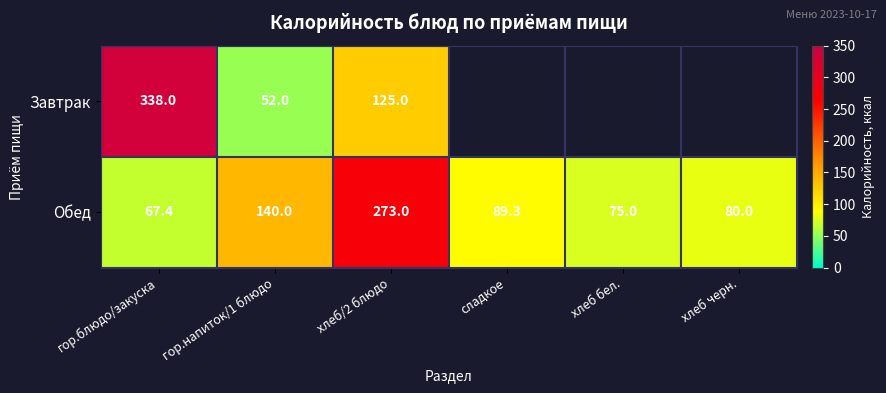

The Завтрак series shows 338.0 at гор.блюдо/закуска. True or false?

True